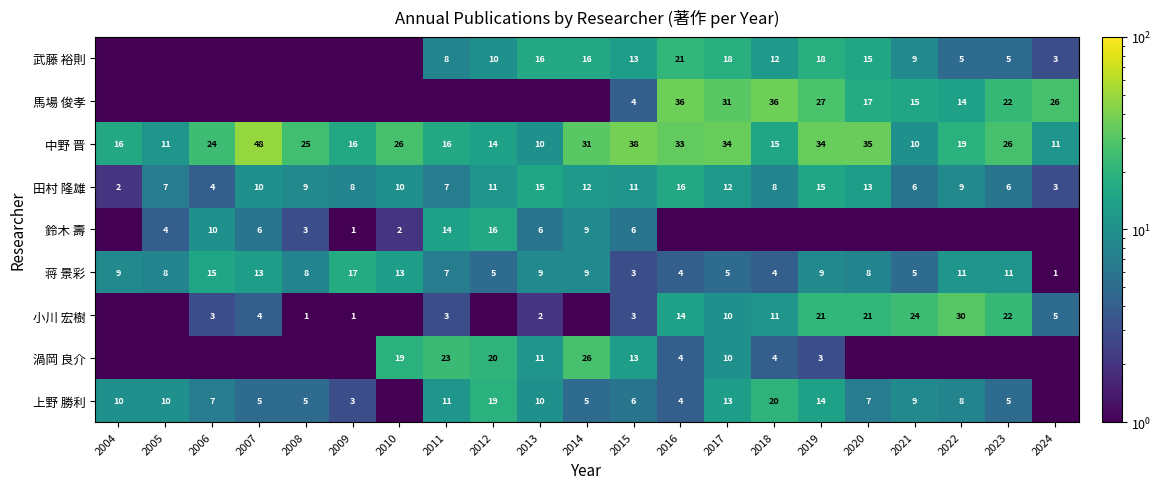

The value of 蒋 景彩 at 2004 is 4.1. True or false?

False